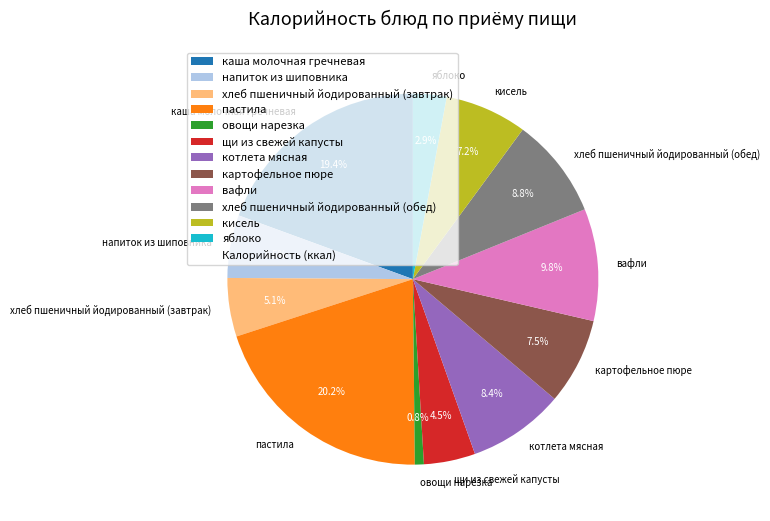

What is the total percentage of щи из свежей капусты and котлета мясная?

12.9%